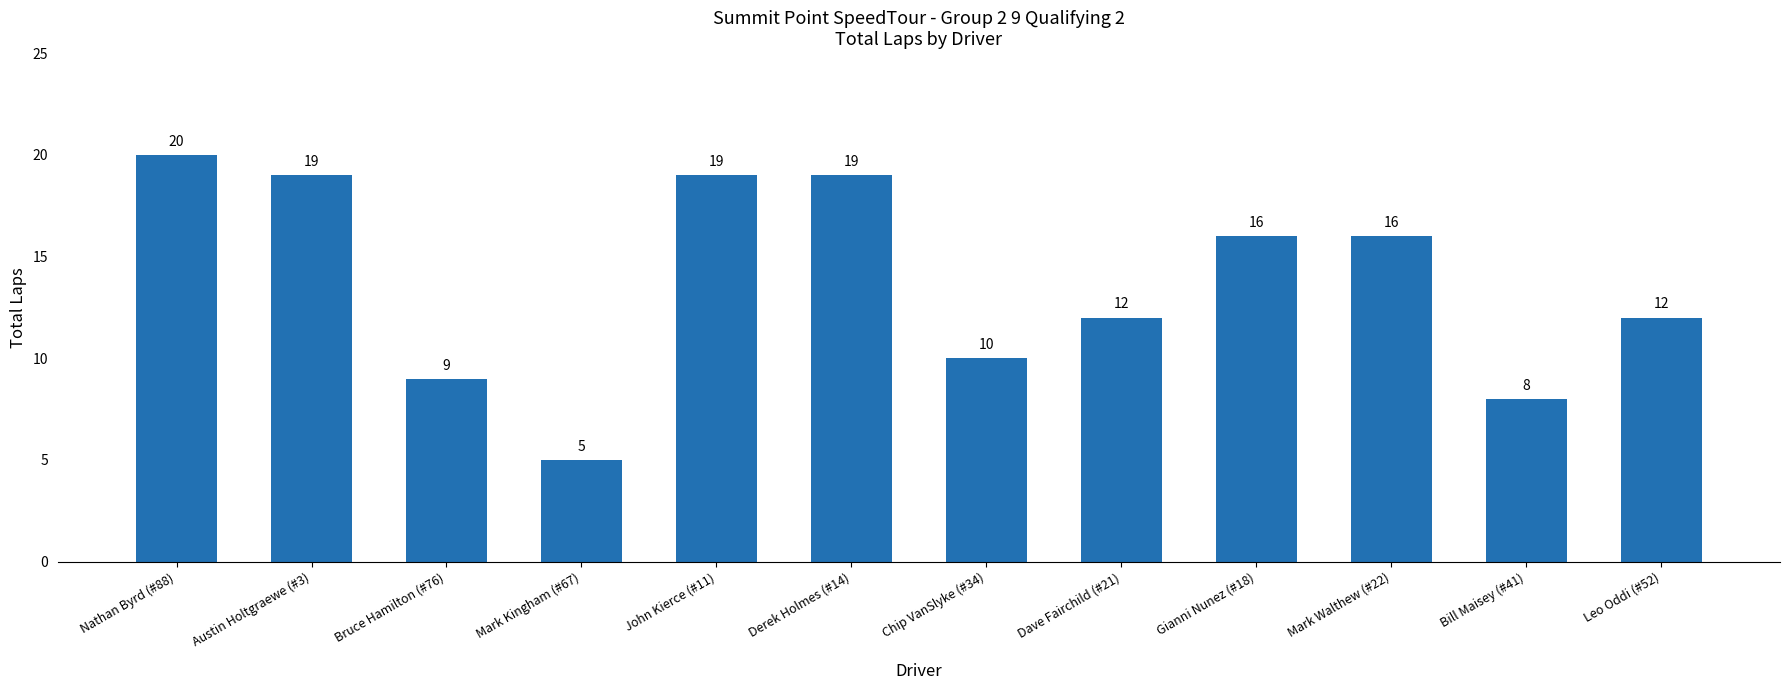

What is the difference between the maximum and minimum values?

15